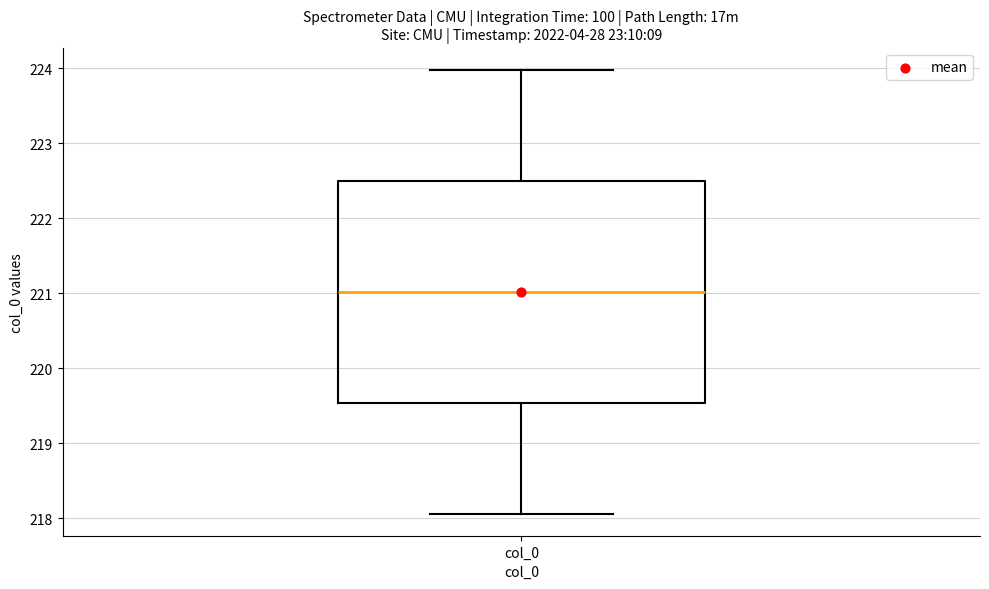

Read this box plot against the y-axis: the position of the median line, the range covered by the box, and the ends of both whiskers. The values are not printed on the chart, so give them approximately, as read against the axis.

median 221.0, box 219.5 to 222.5, whiskers 218.1 to 224.0